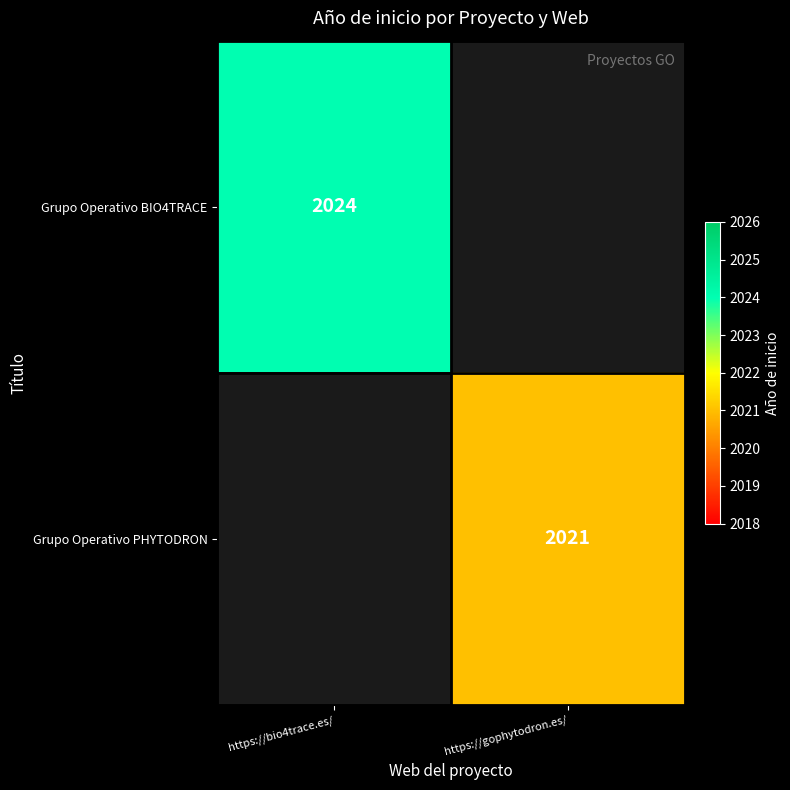

Is it true that Grupo Operativo BIO4TRACE equals 2710 at https://bio4trace.es/?

False